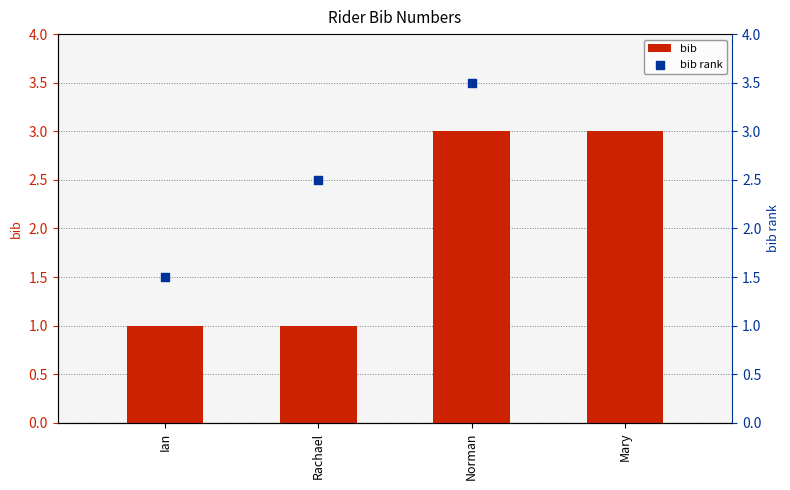

What are all the series names shown in the legend?

bib, bib rank